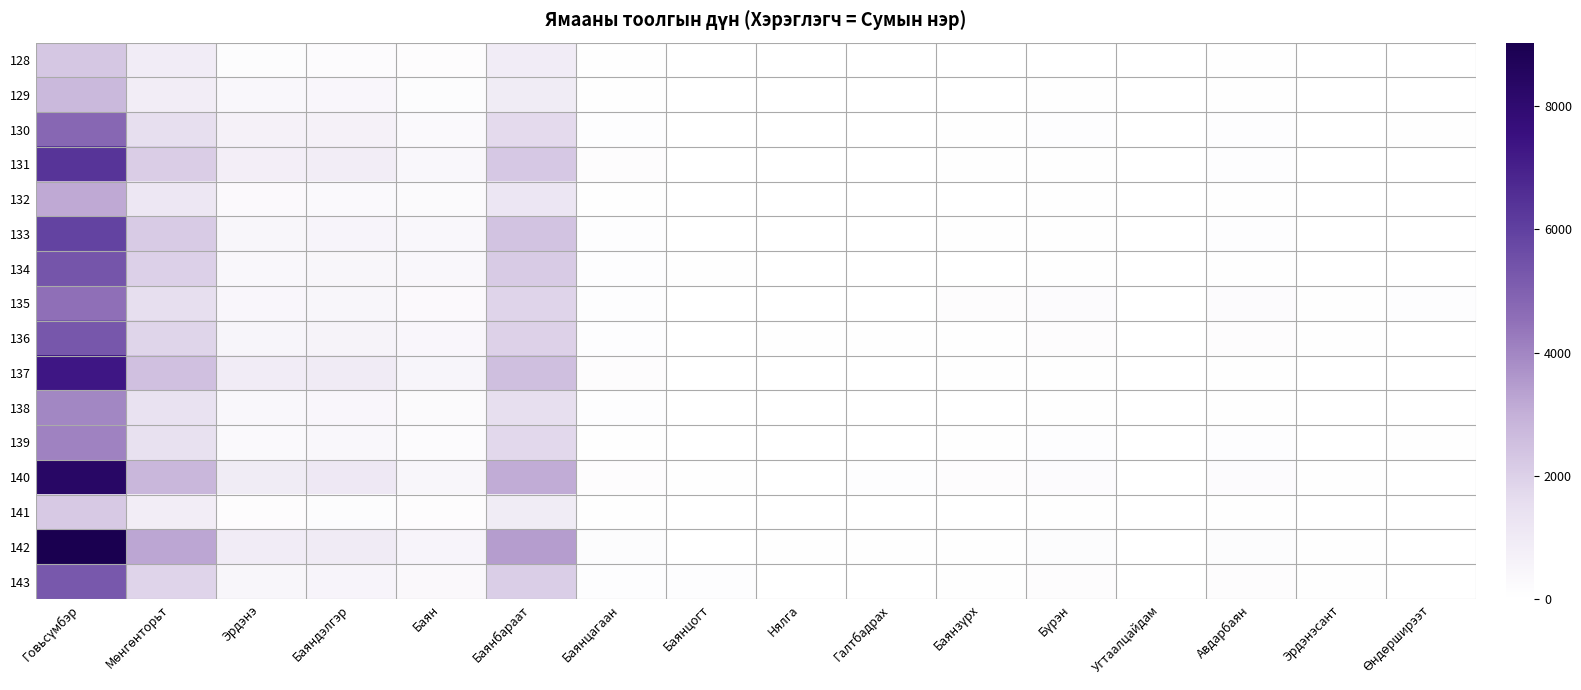

How many series are shown in this chart?

16